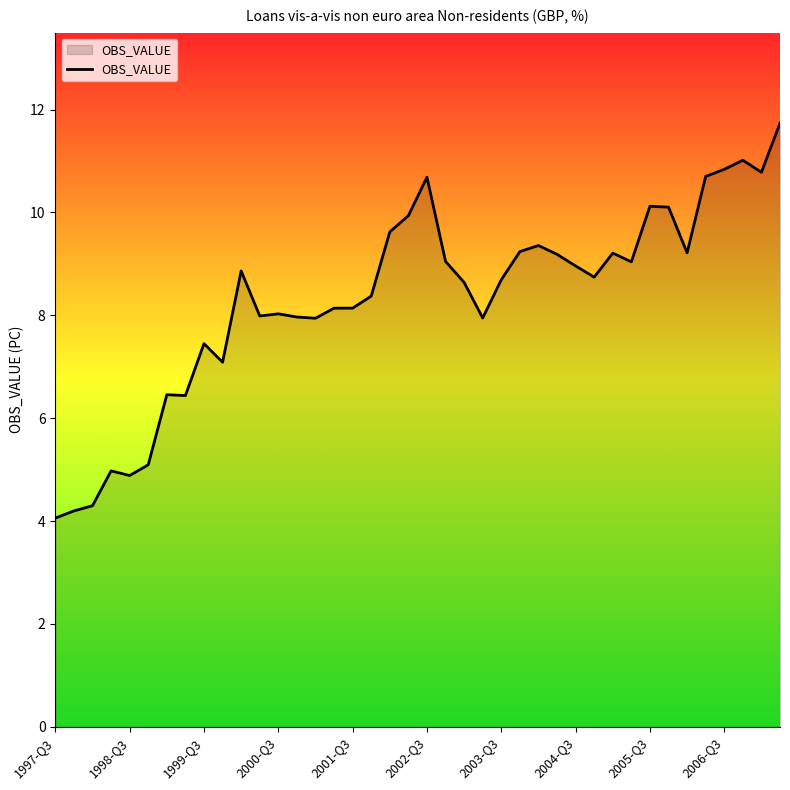

What is the maximum value shown in the chart?

11.7